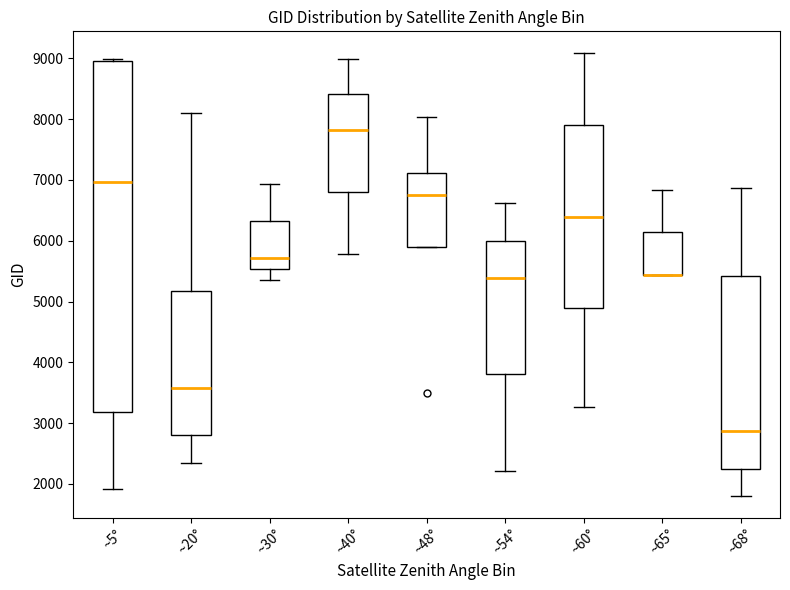

Reading left to right, transcribe this box plot: for each box, give where its median line is, the range the box spans, and where its two whiskers end, as read against the y-axis. The values are not printed on the chart, so give them approximately, as read against the axis.

~5°: median 7000, box 3200 to 9000, whiskers 1900 to 9000
~20°: median 3600, box 2800 to 5200, whiskers 2300 to 8100
~30°: median 5700, box 5500 to 6300, whiskers 5400 to 6900
~40°: median 7800, box 6800 to 8400, whiskers 5800 to 9000
~48°: median 6800, box 5900 to 7100, whiskers 5900 to 8000
~54°: median 5400, box 3800 to 6000, whiskers 2200 to 6600
~60°: median 6400, box 4900 to 7900, whiskers 3300 to 9100
~65°: median 5400 (drawn on the box's lower edge), box 5400 to 6100, whiskers 5400 to 6800
~68°: median 2900, box 2200 to 5400, whiskers 1800 to 6900